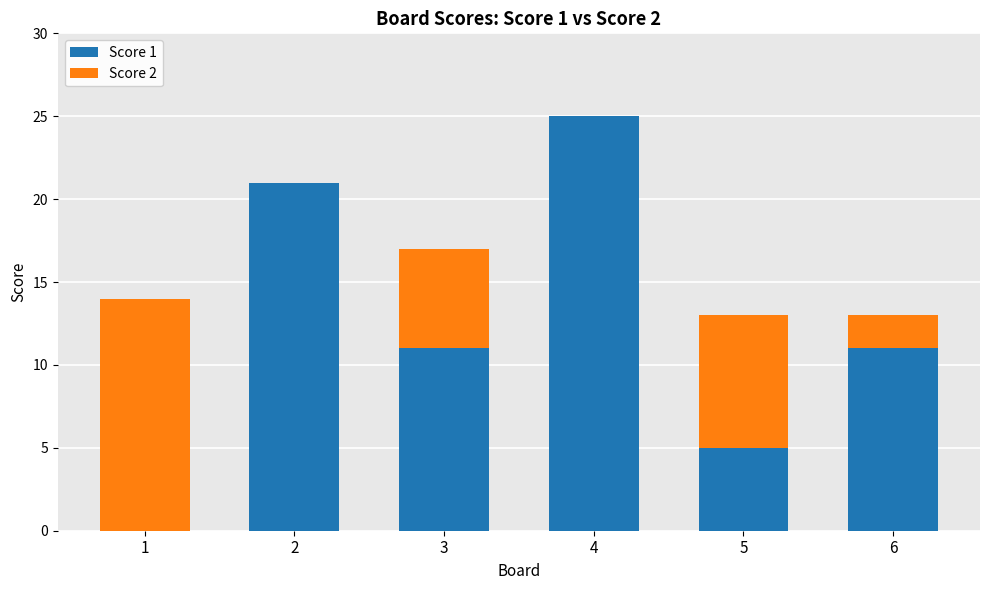

What is the total value across all series at 3?

17